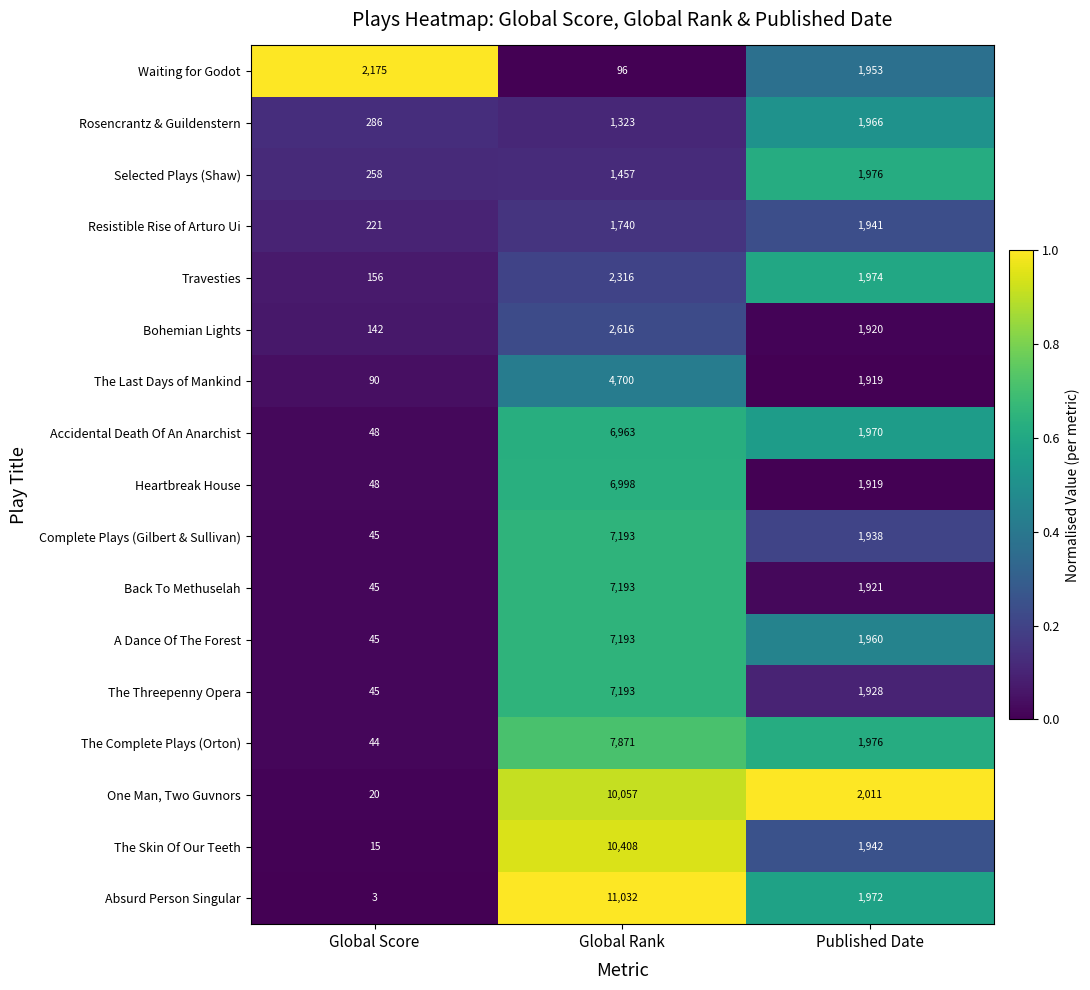

At which category does the chart reach its peak across all series?

Global Rank